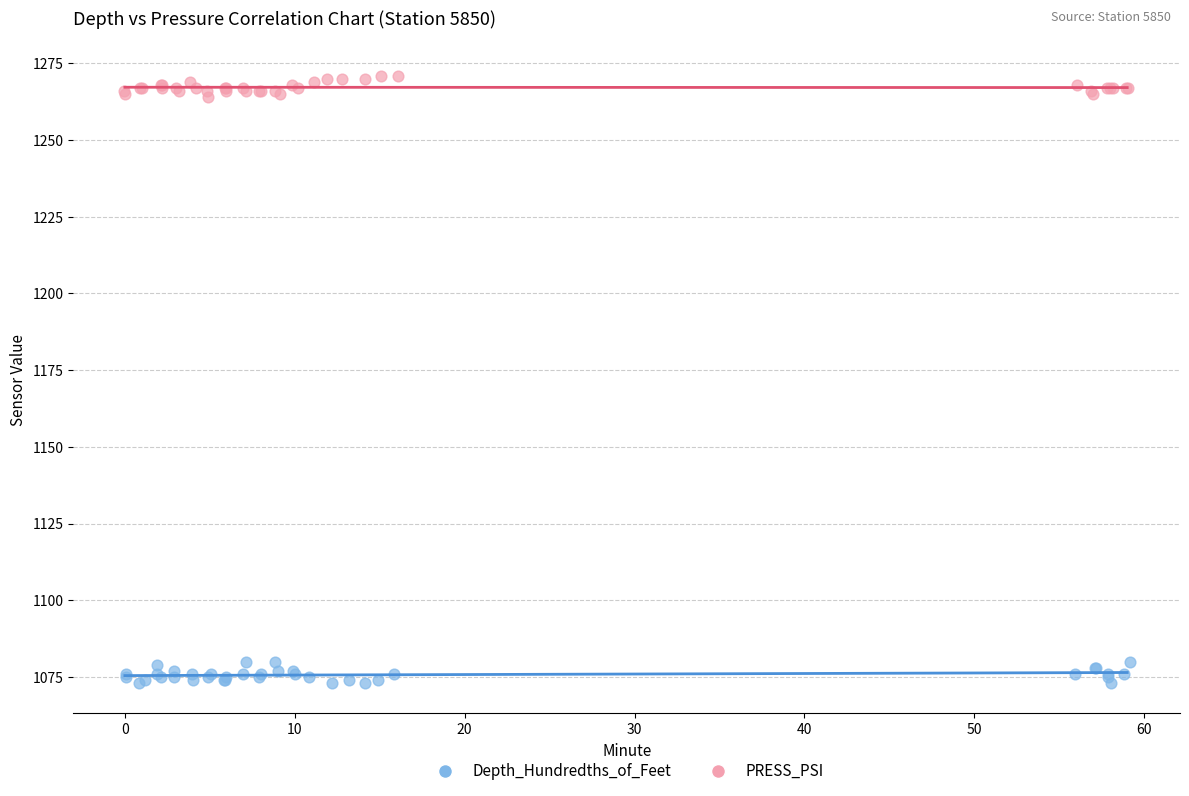

Which series reaches the minimum Y coordinate?

Depth_Hundredths_of_Feet